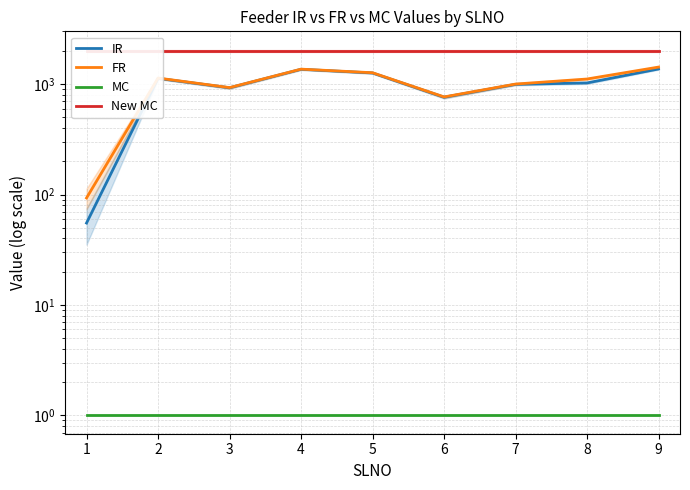

True or false: New MC and MC cross at least once.

False